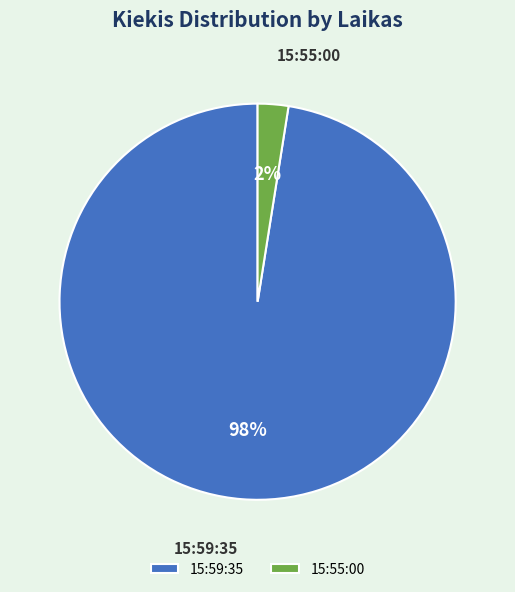

Is 15:55:00 the majority of the pie?

No